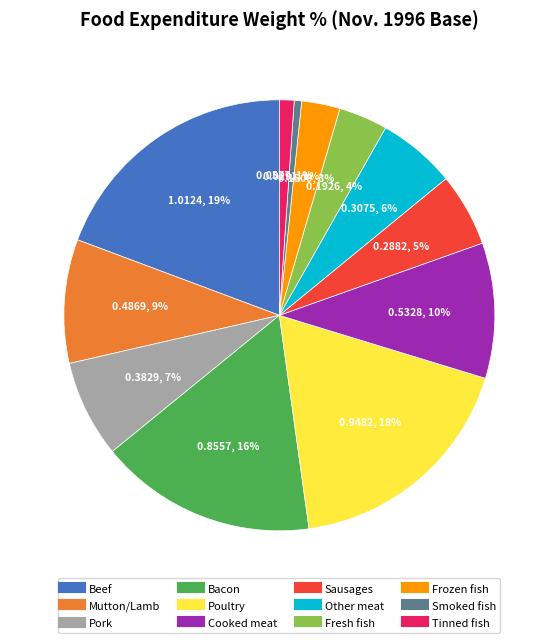

Which category has the biggest portion of the pie?

Beef